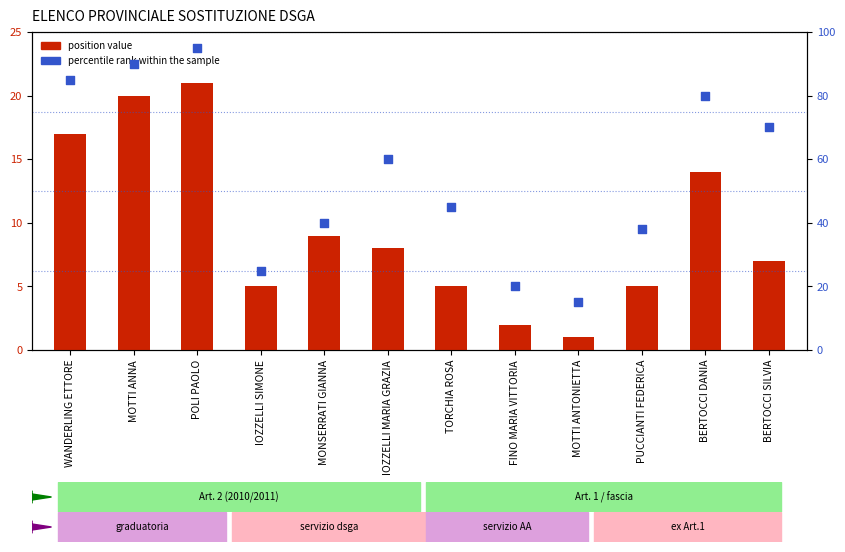

Which series has the largest total across all categories?

percentile rank within the sample